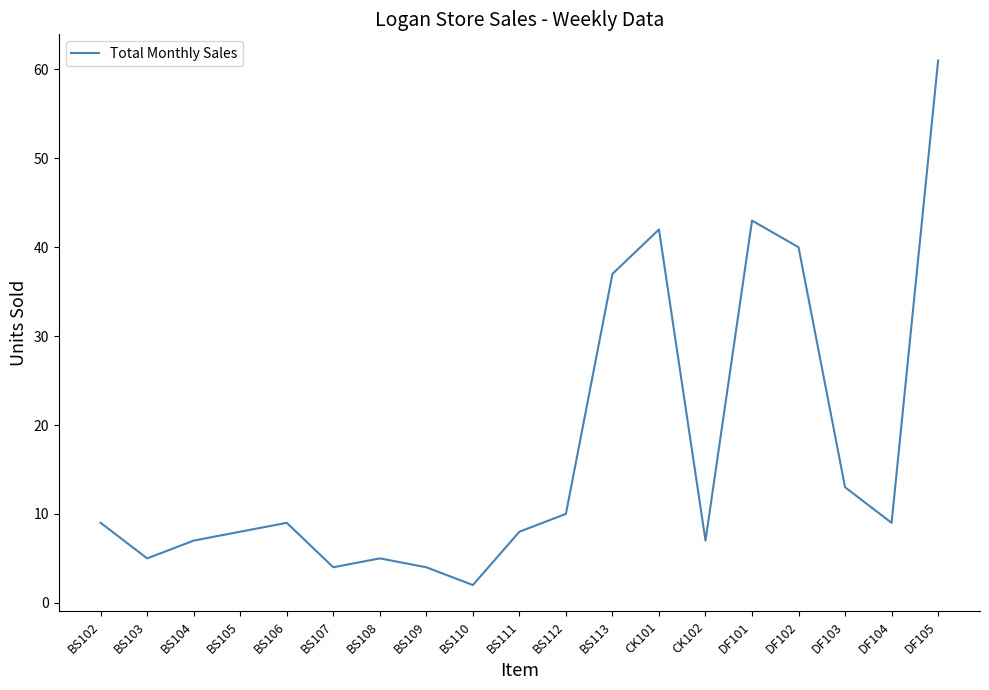

Where is the data nearest to the value 31?

BS113